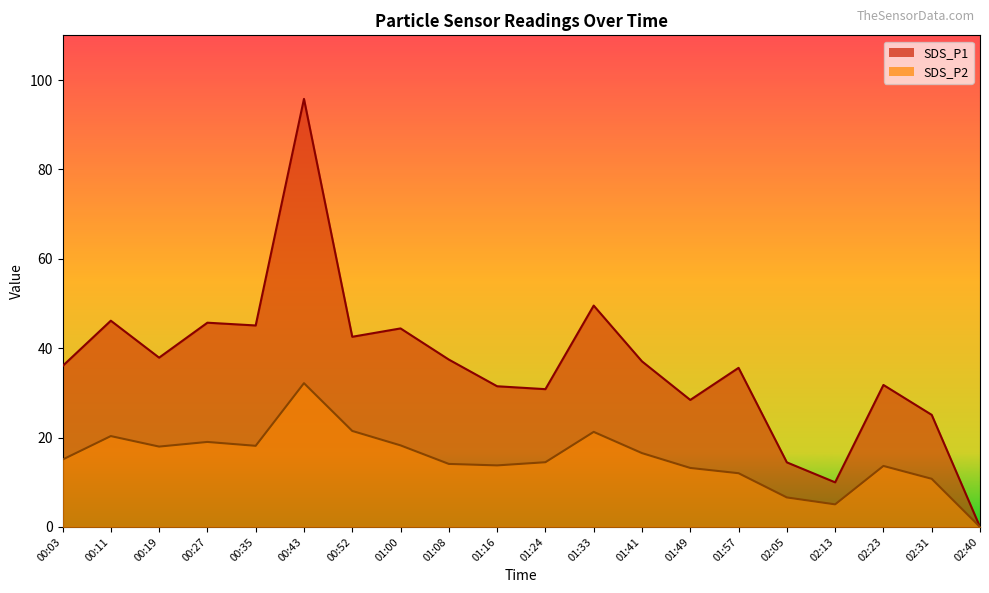

What is the label of the 2nd point from the left?

00:11